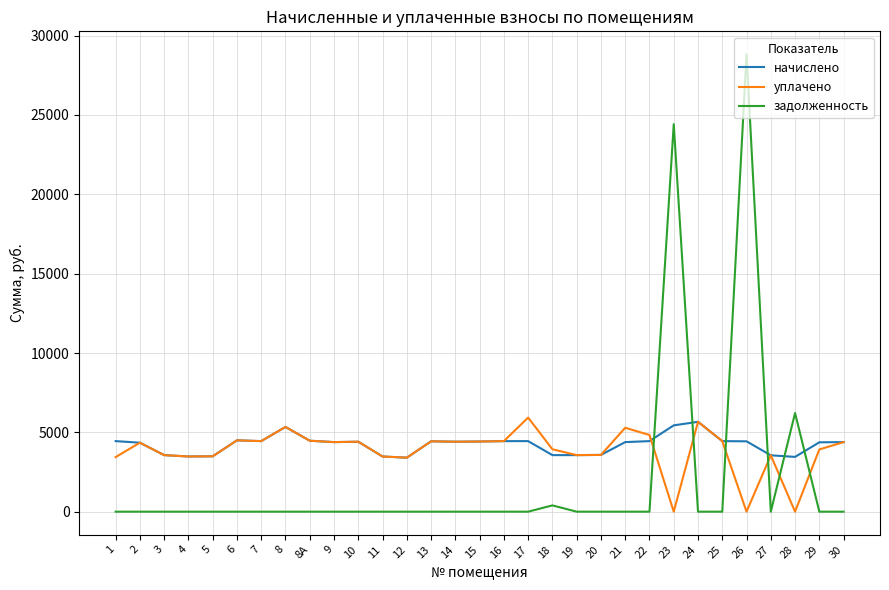

Between 27 and 28, which series saw the biggest shift?

задолженность